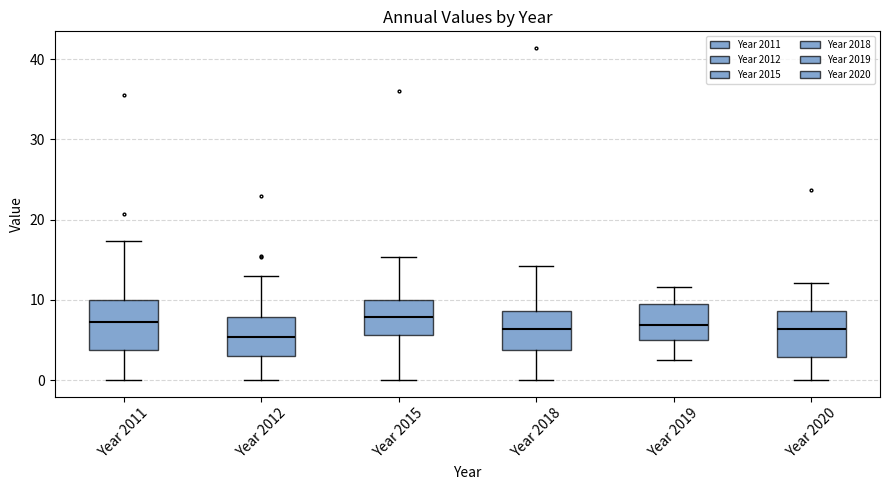

Reading left to right, transcribe this box plot: for each box, give where its median line is, the range the box spans, and where its two whiskers end, as read against the y-axis. The values are not printed on the chart, so give them approximately, as read against the axis.

Year 2011: median 7, box 4 to 10, whiskers 0 to 17
Year 2012: median 5, box 3 to 8, whiskers 0 to 13
Year 2015: median 8, box 6 to 10, whiskers 0 to 15
Year 2018: median 6, box 4 to 9, whiskers 0 to 14
Year 2019: median 7, box 5 to 10, whiskers 2 to 12
Year 2020: median 6, box 3 to 9, whiskers 0 to 12